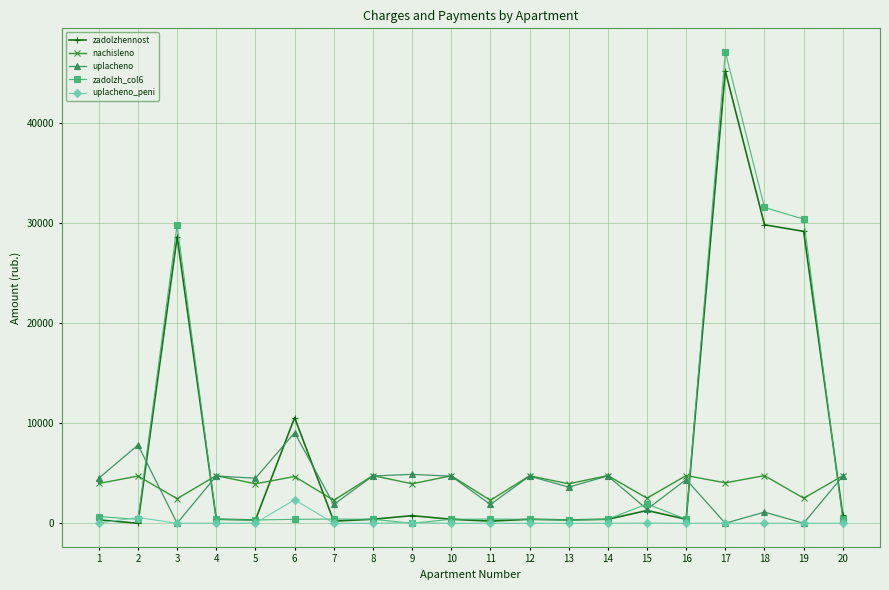

What are all the series names shown in the legend?

zadolzhennost, nachisleno, uplacheno, zadolzh_col6, uplacheno_peni